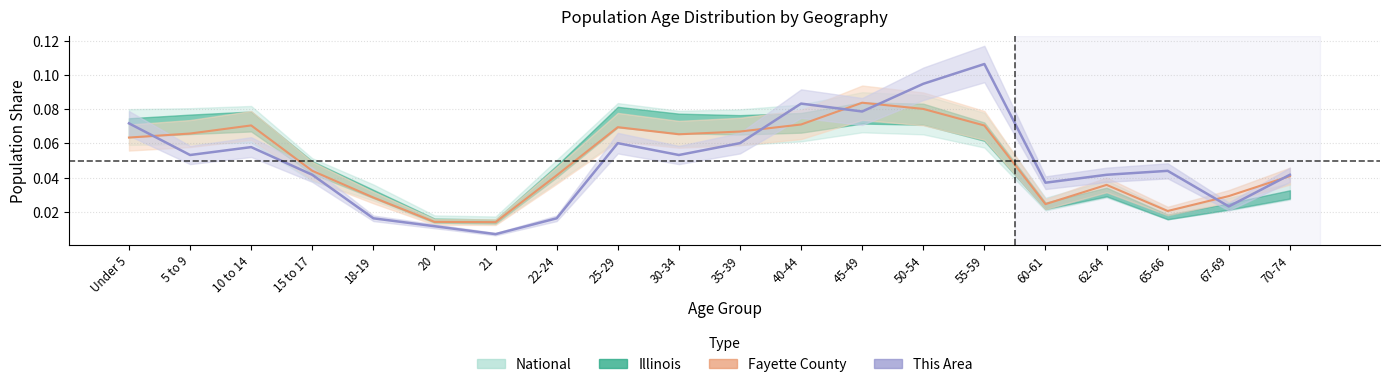

How many categories are shown in the chart?

20